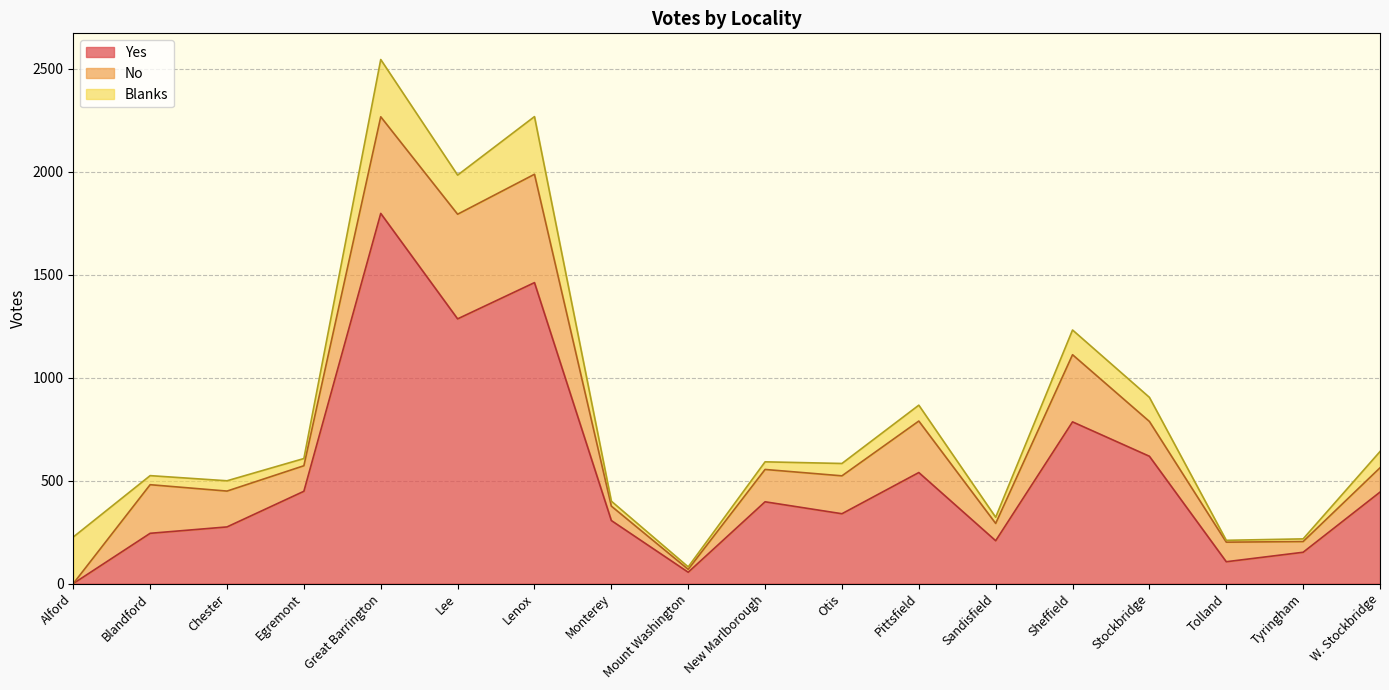

Is the value of Yes at Sheffield greater than the value of Blanks at Sandisfield?

Yes